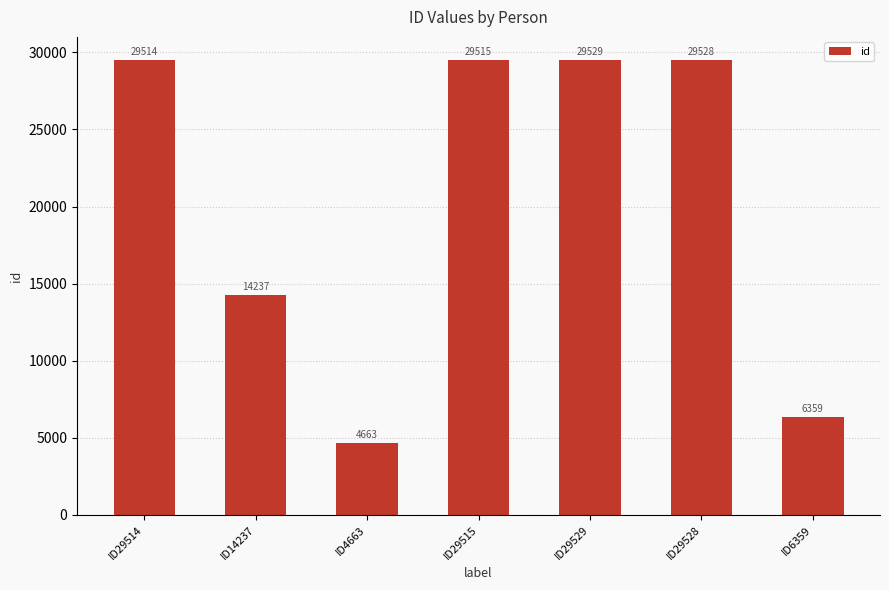

True or false: the data shows 29515 at ID29515.

True